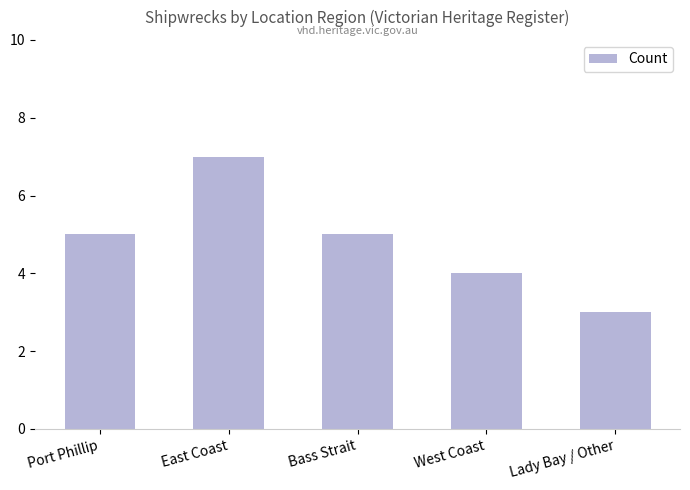

Reading right to left, extract all data points from this chart.

Lady Bay / Other=3	West Coast=4	Bass Strait=5	East Coast=7	Port Phillip=5